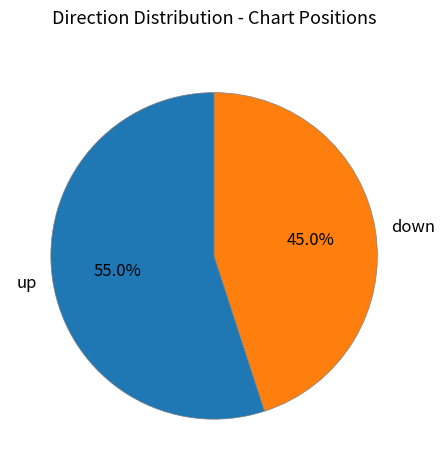

To the nearest percent, what percentage of the pie is up?

55%